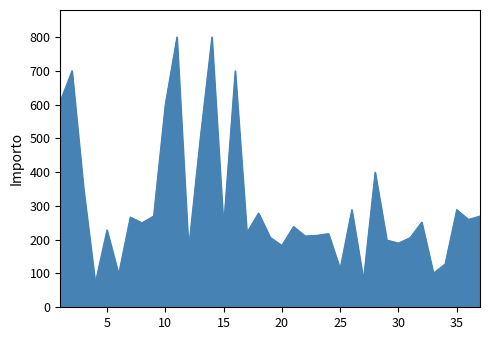

What is the maximum value shown in the chart?

800.0